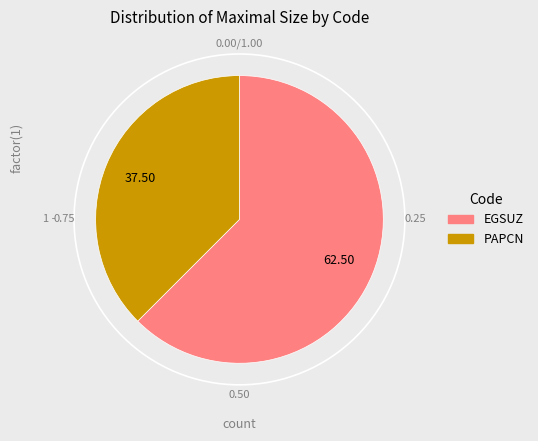

Is the sum of EGSUZ and PAPCN greater than half?

Yes